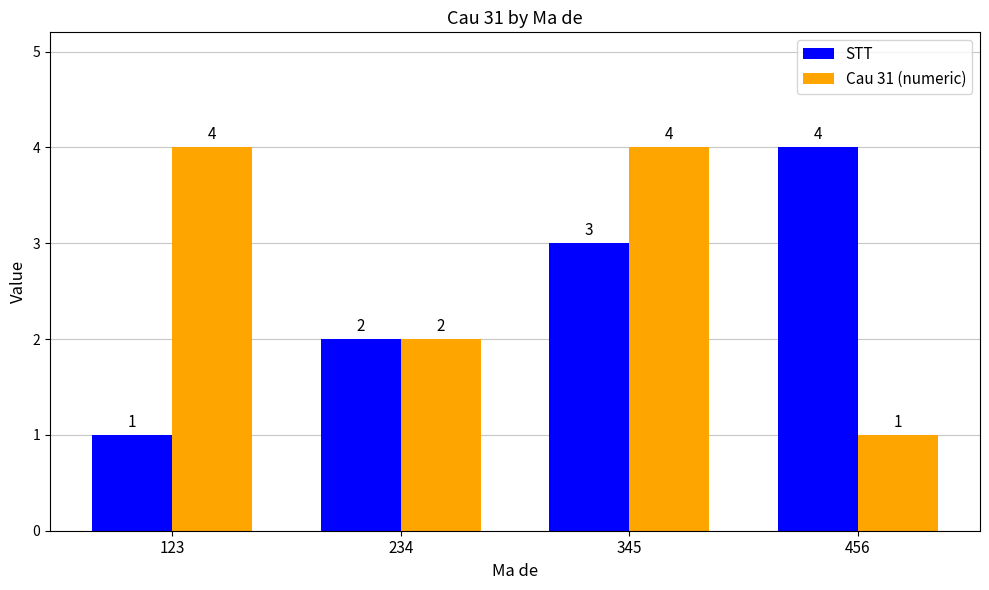

Reading left to right, list all the values displayed in this chart.

STT: 1	2	3	4
Cau 31 (numeric): 4	2	4	1